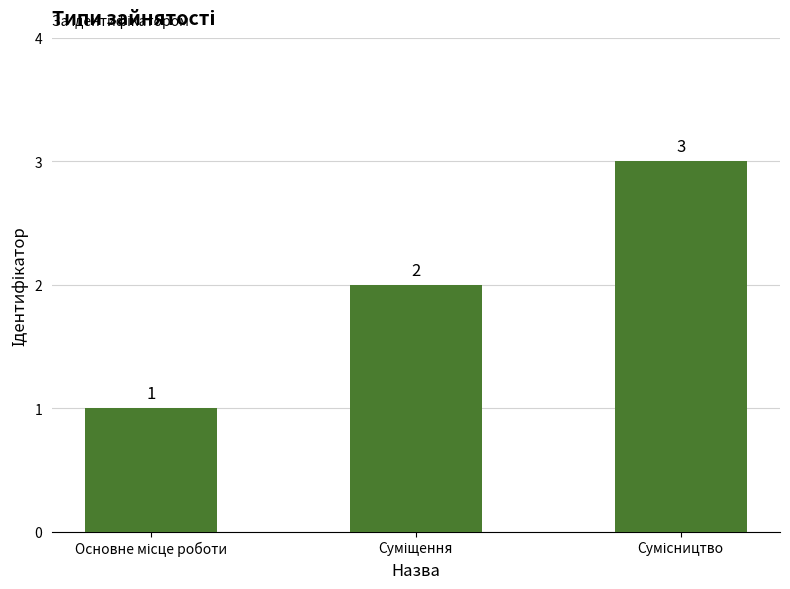

What is the value of the 2nd bar from the left?

2